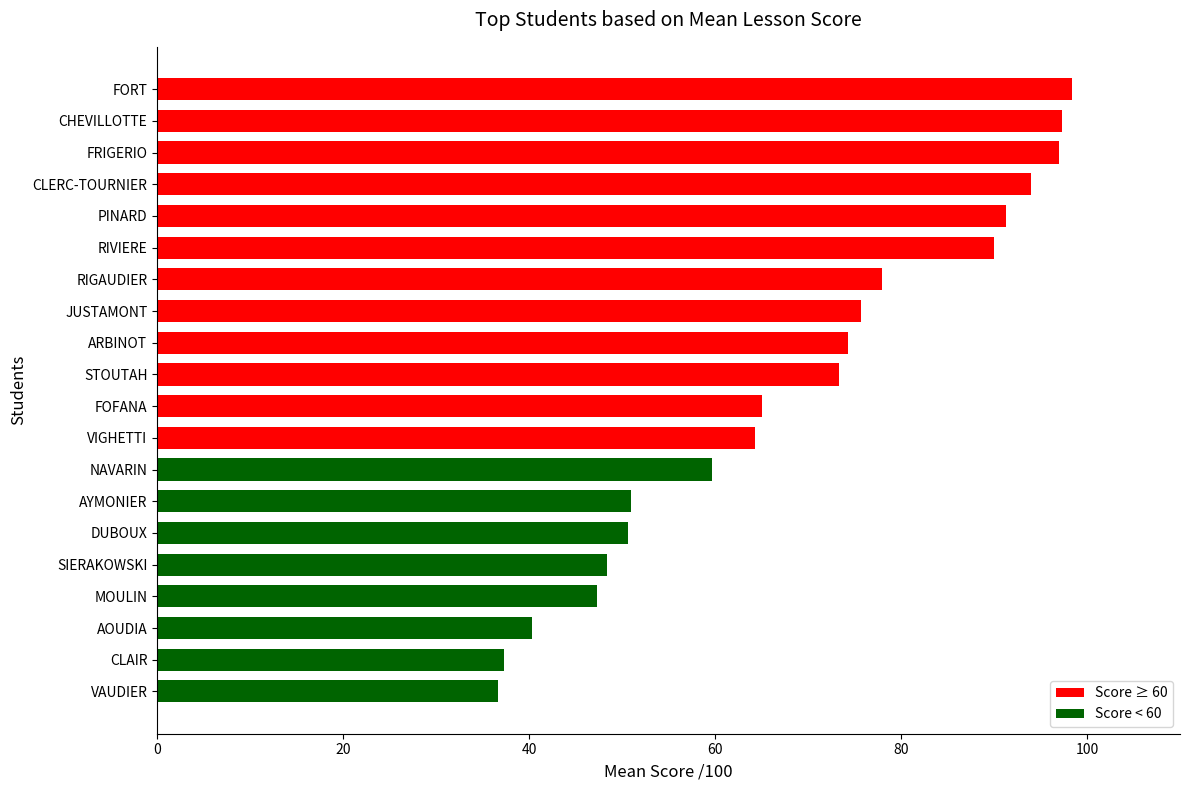

What is the value of the 1st bar from the top?

98.3